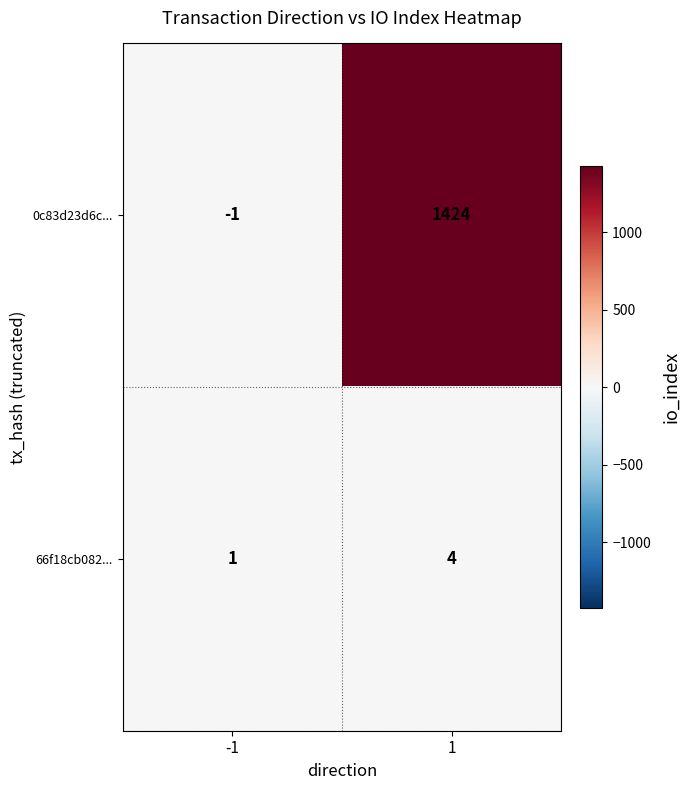

Rank the series by their average value, from lowest to highest.

66f18cb082..., 0c83d23d6c...